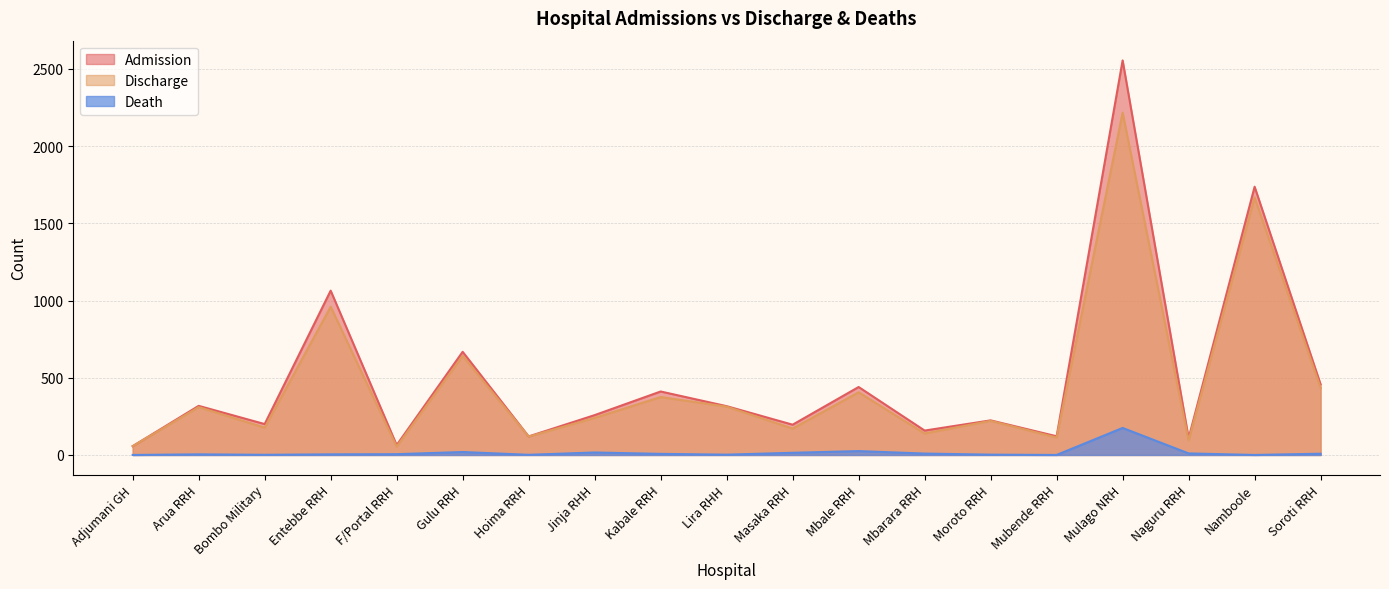

True or false: Death and Admission intersect in this chart.

False